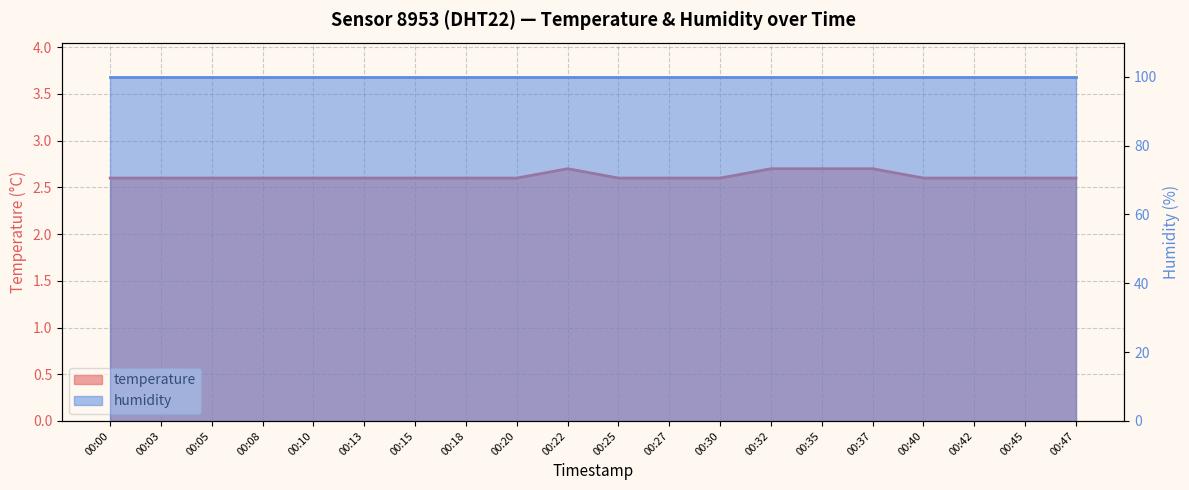

Is it true that the value at 00:42 is 0.6?

False